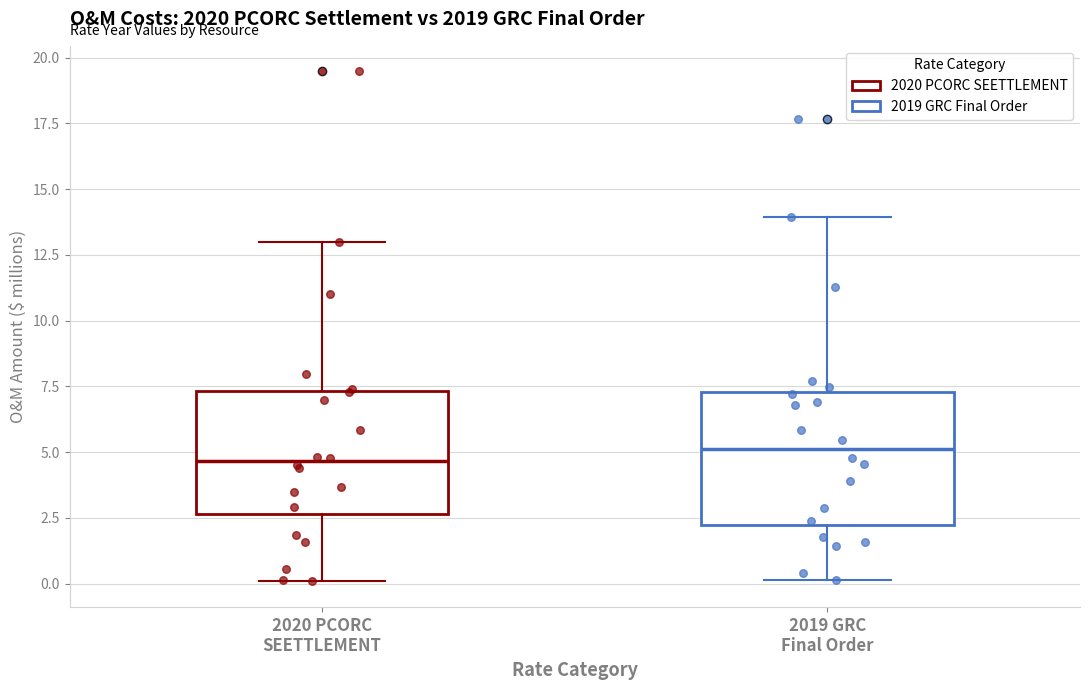

Reading left to right, read every box against the y-axis: the position of its median line, the range the box covers, and the ends of its whiskers. The values are not printed on the chart, so give them approximately, as read against the axis.

2020 PCORC SEETTLEMENT: median 4.5, box 2.5 to 7.5, whiskers 0.0 to 13.0
2019 GRC Final Order: median 5.0, box 2.0 to 7.5, whiskers 0.0 to 14.0